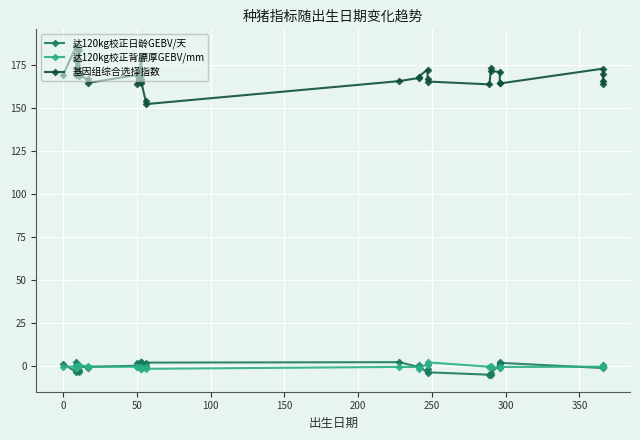

How many times do 达120kg校正日龄GEBV/天 and 达120kg校正背膘厚GEBV/mm cross each other?

11